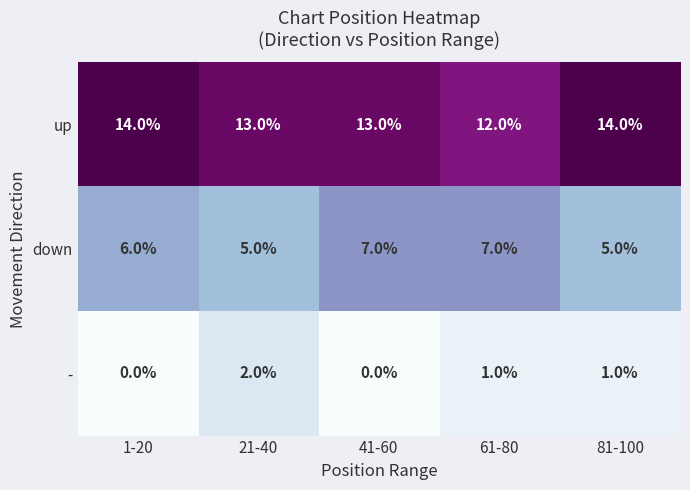

How many data points in up are less than 13?

1